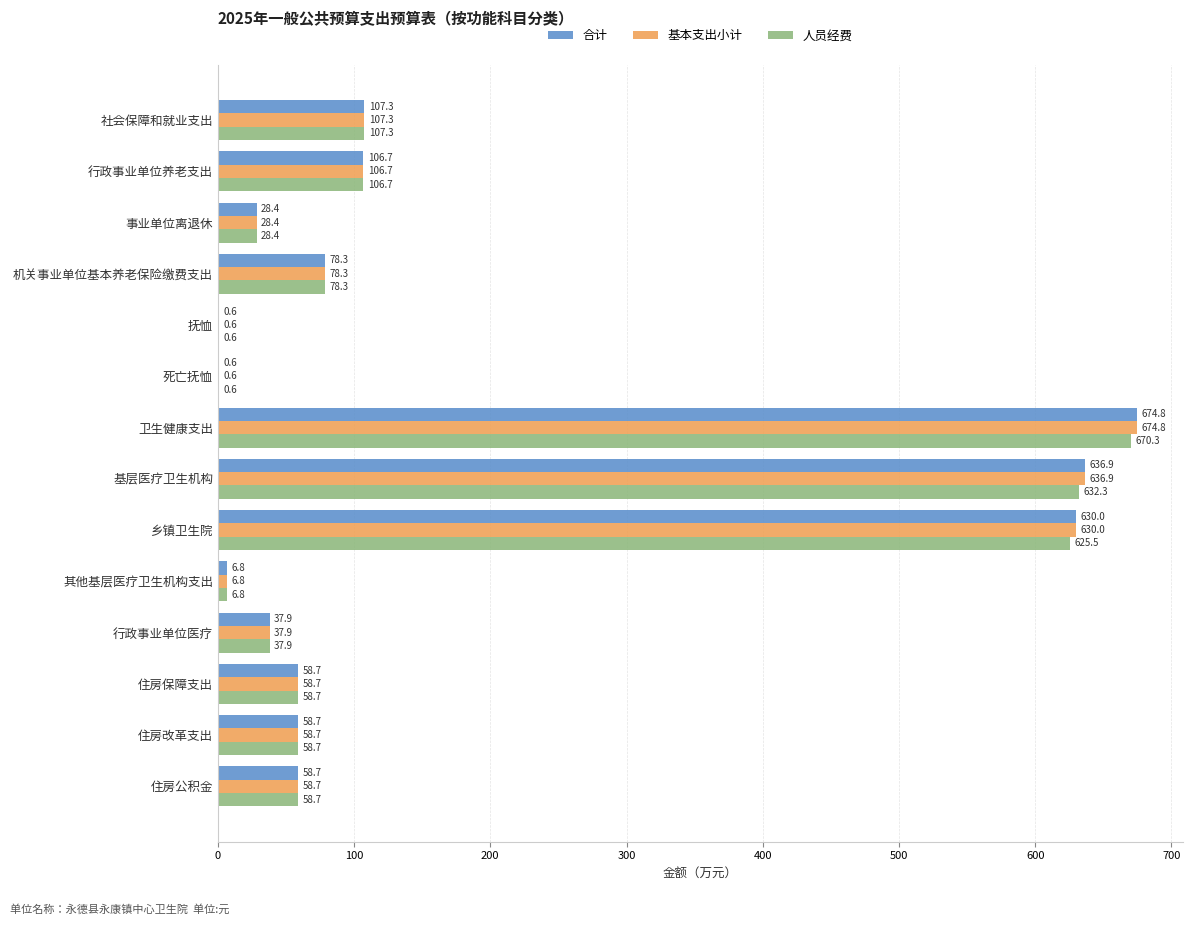

At which category is the sum across all series the highest?

卫生健康支出